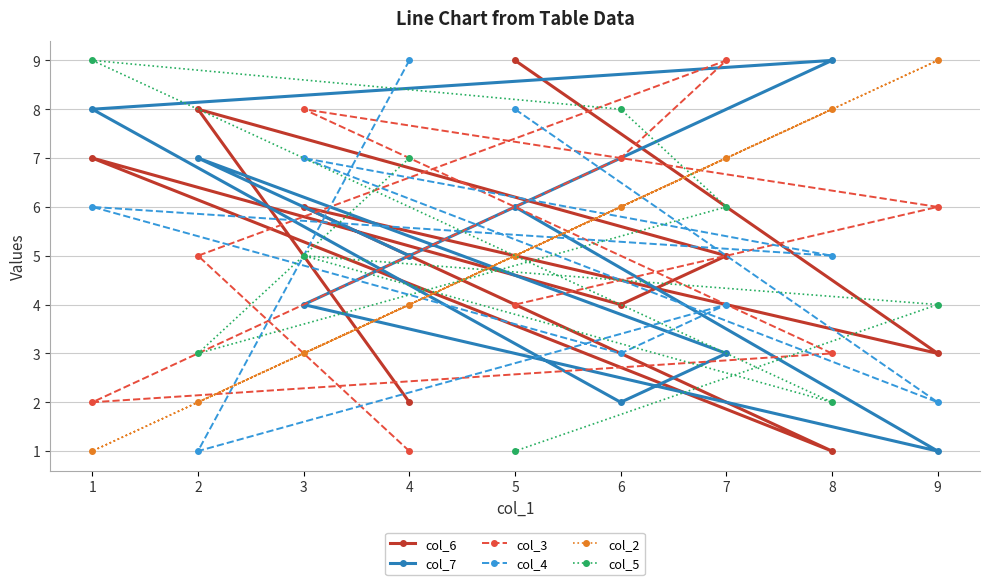

What is the value of the col_7 point at the 2nd from the left?

7